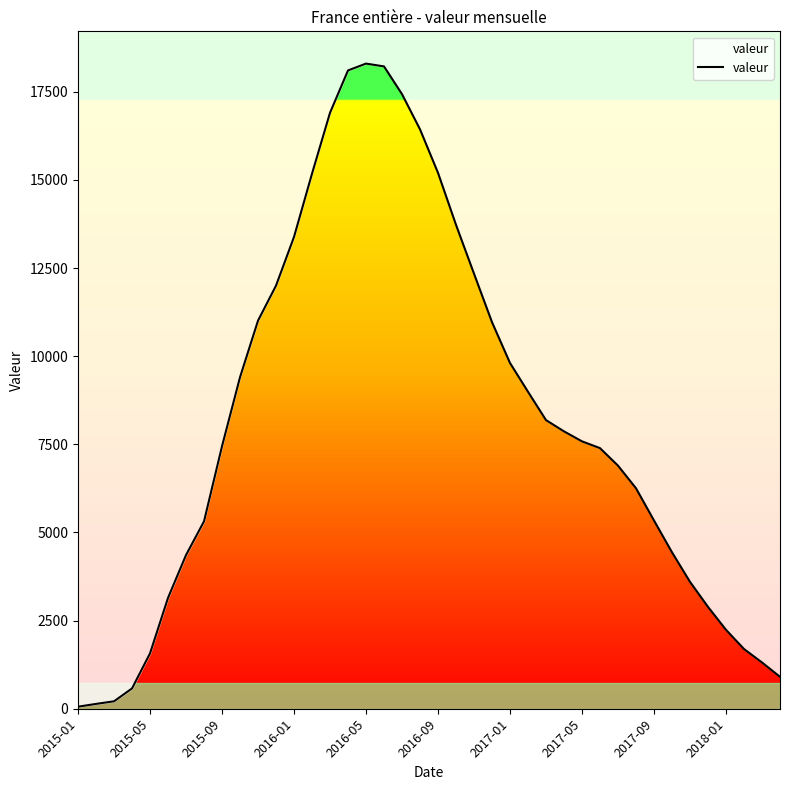

True or false: there are more than 2 points higher than both neighbors.

False